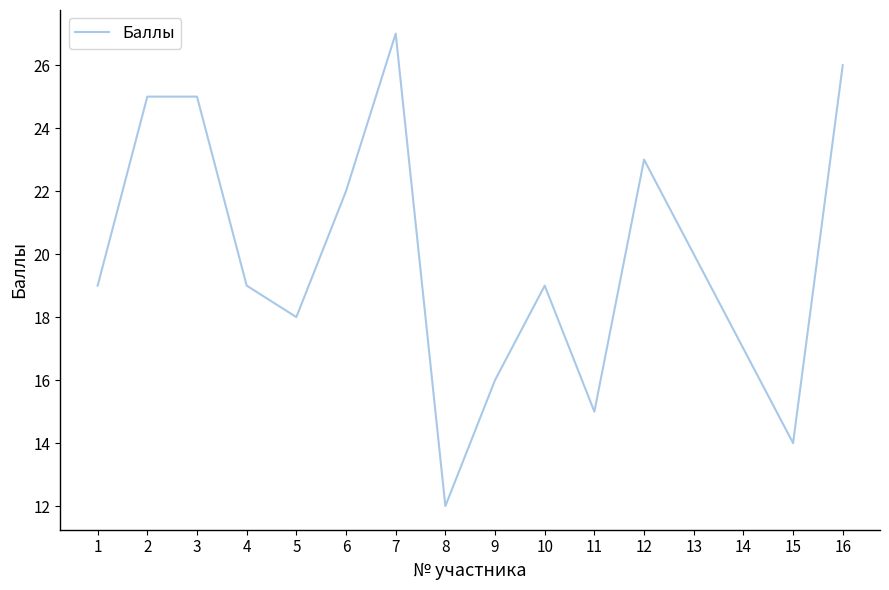

Which label corresponds to the smallest value in the chart?

8